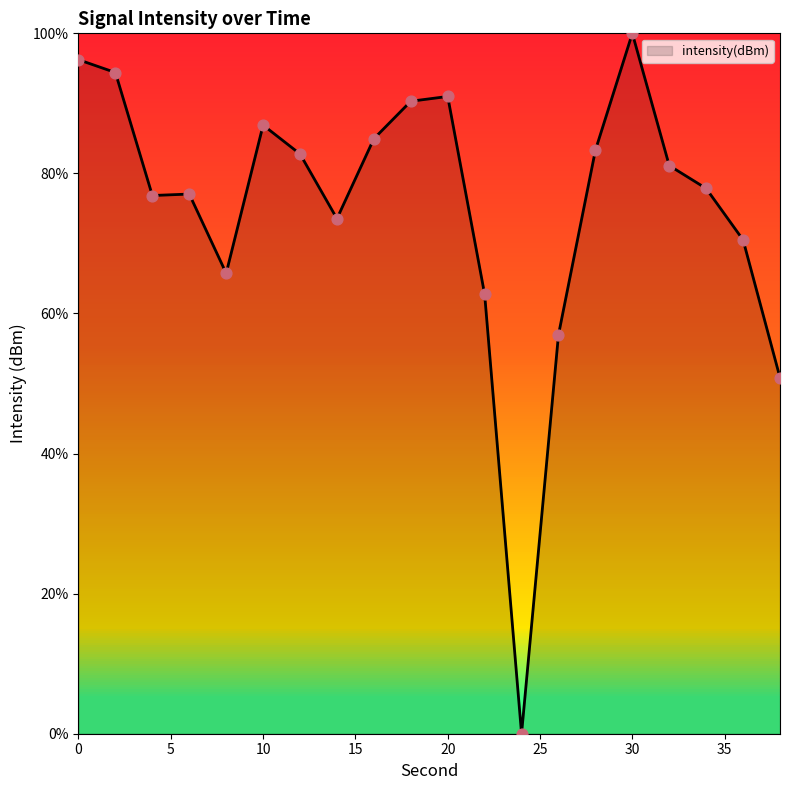

What is the greatest value displayed?

100.0